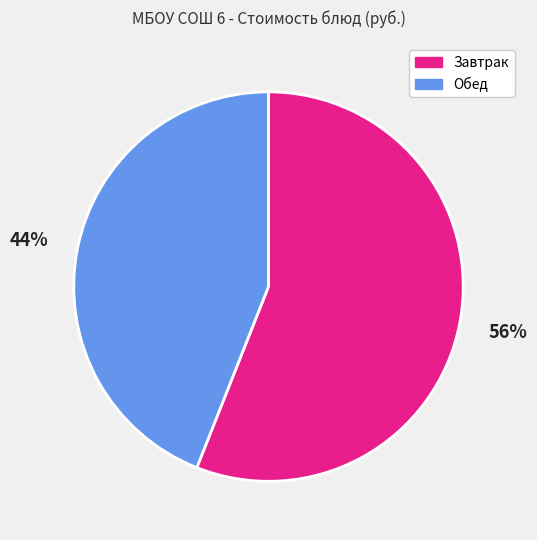

Rank the categories by value from highest to lowest.

Завтрак, Обед